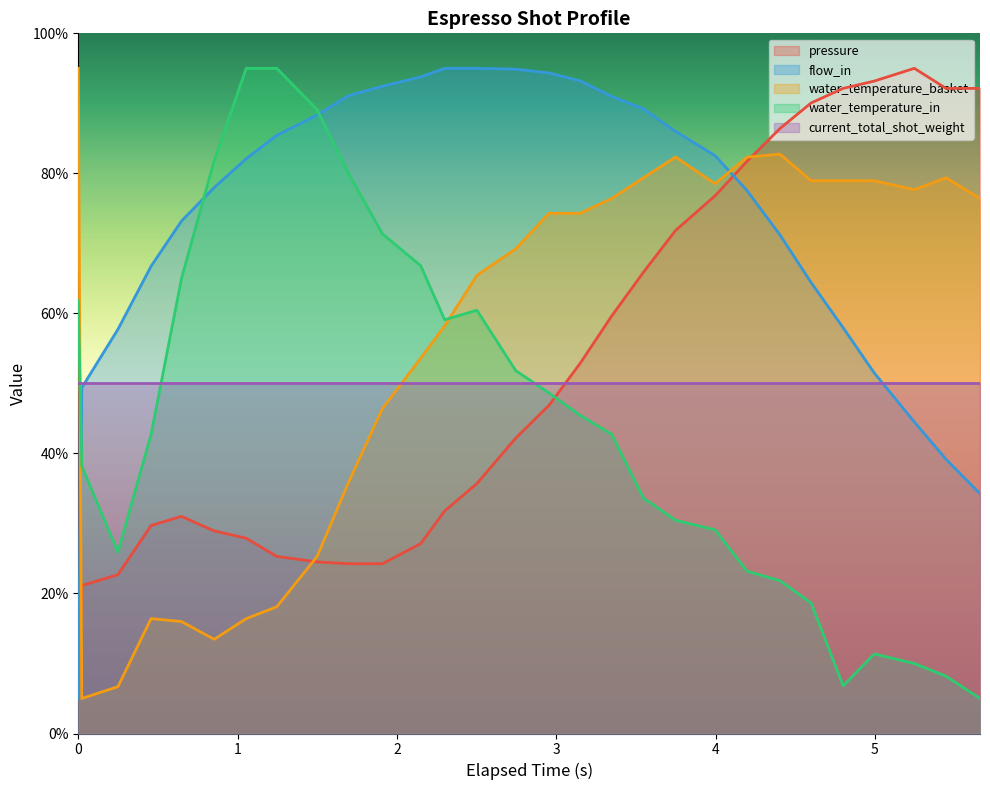

What is the minimum value for water_temperature_in?

5.0